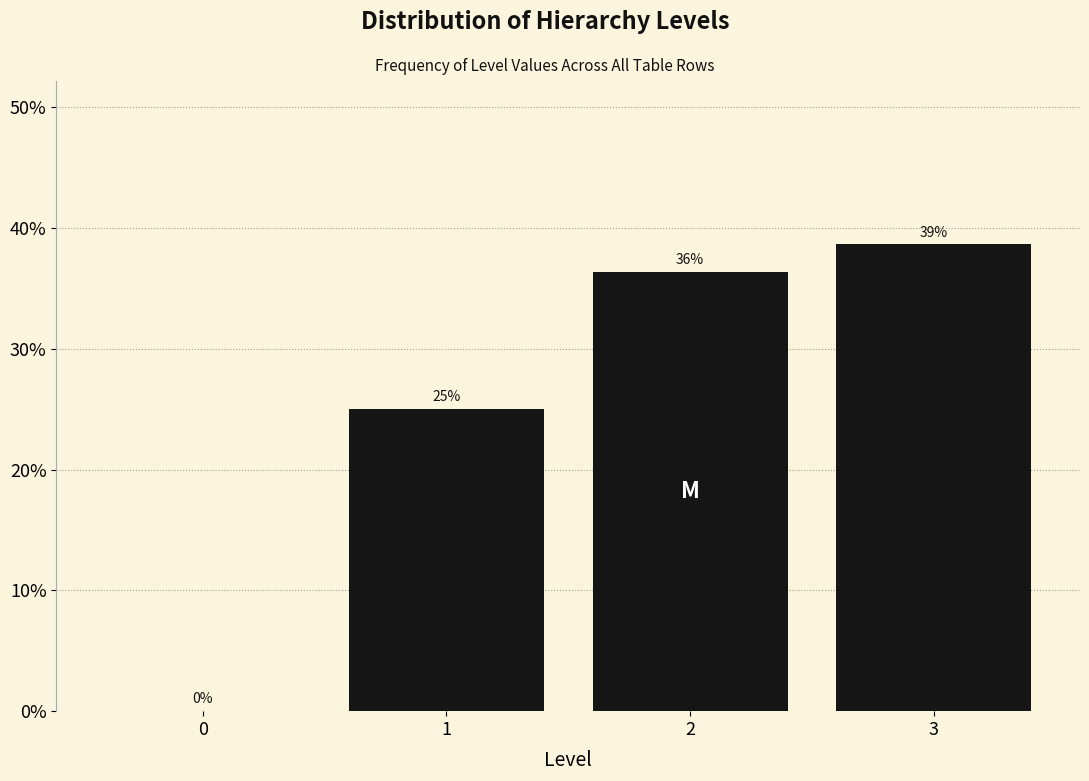

What is the sum of all values?

100.0